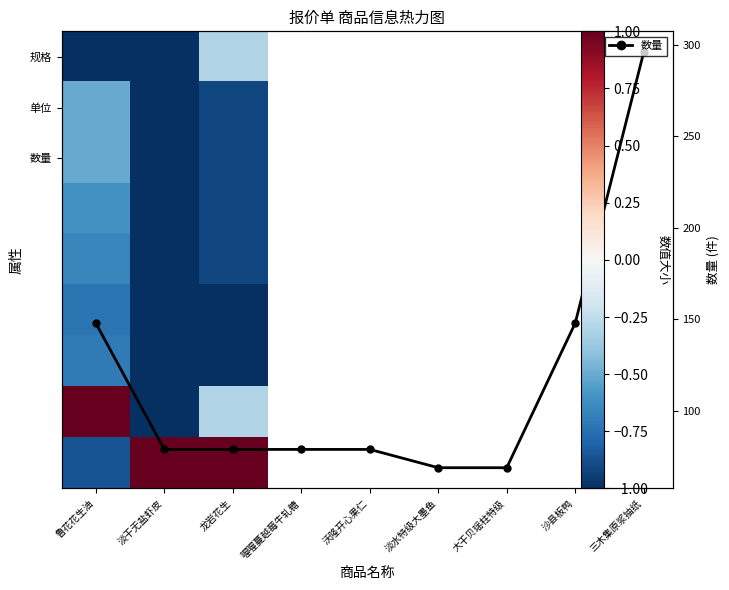

Reading left to right, transcribe all the data shown in this chart.

148	79	79	79	79	69	69	148	296